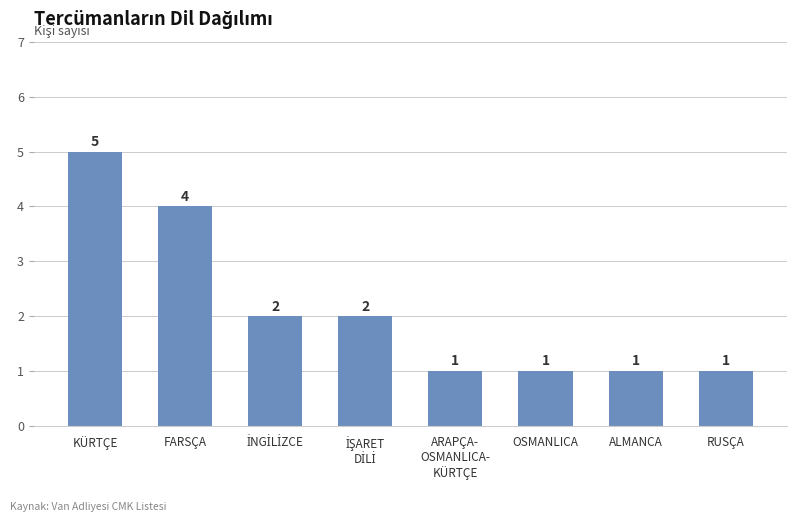

How many series are shown in this chart?

1